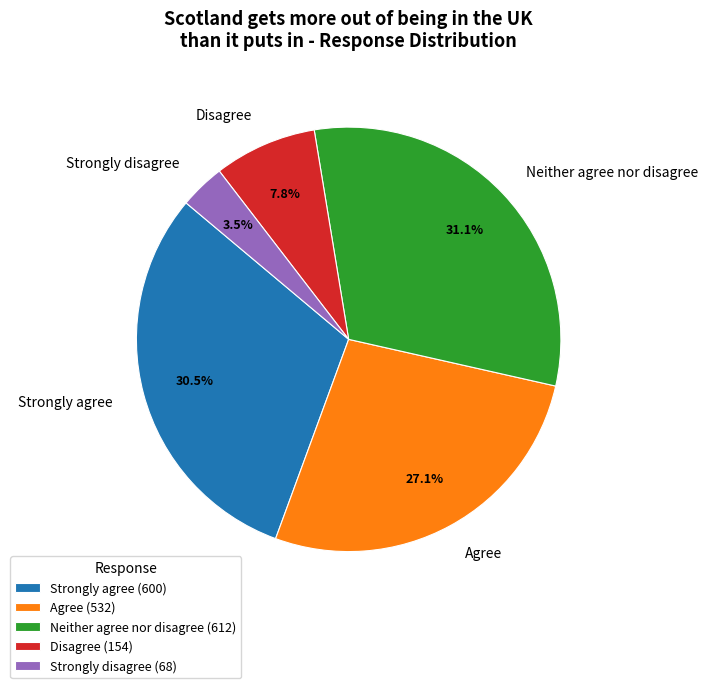

How many slices are in this pie chart?

5